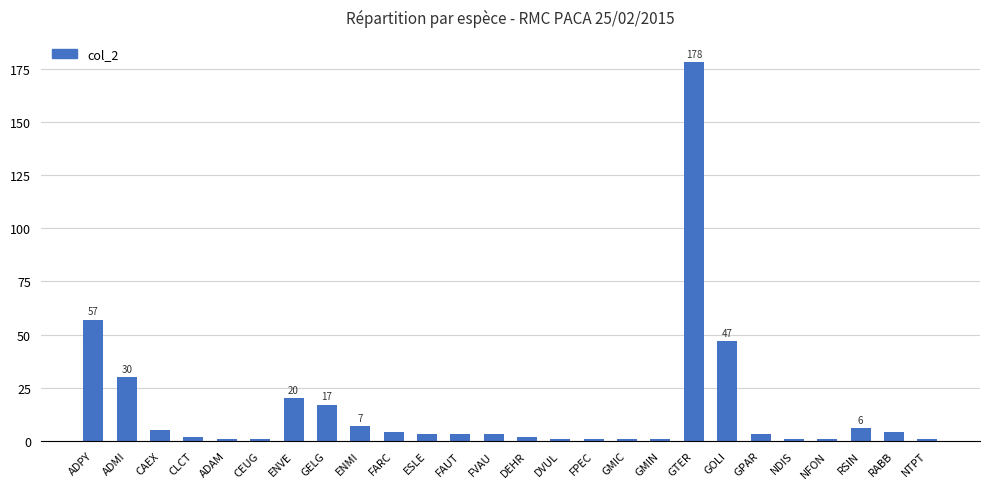

What is the difference between the second highest and minimum values?

56